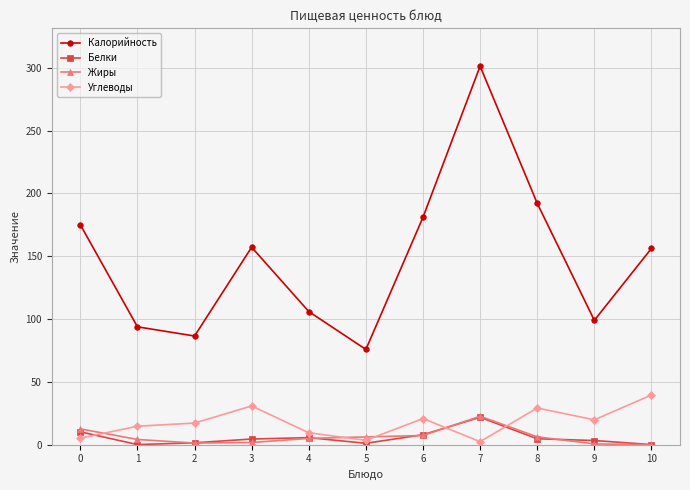

What is the value of the Белки point at the 7th from the left?

7.9